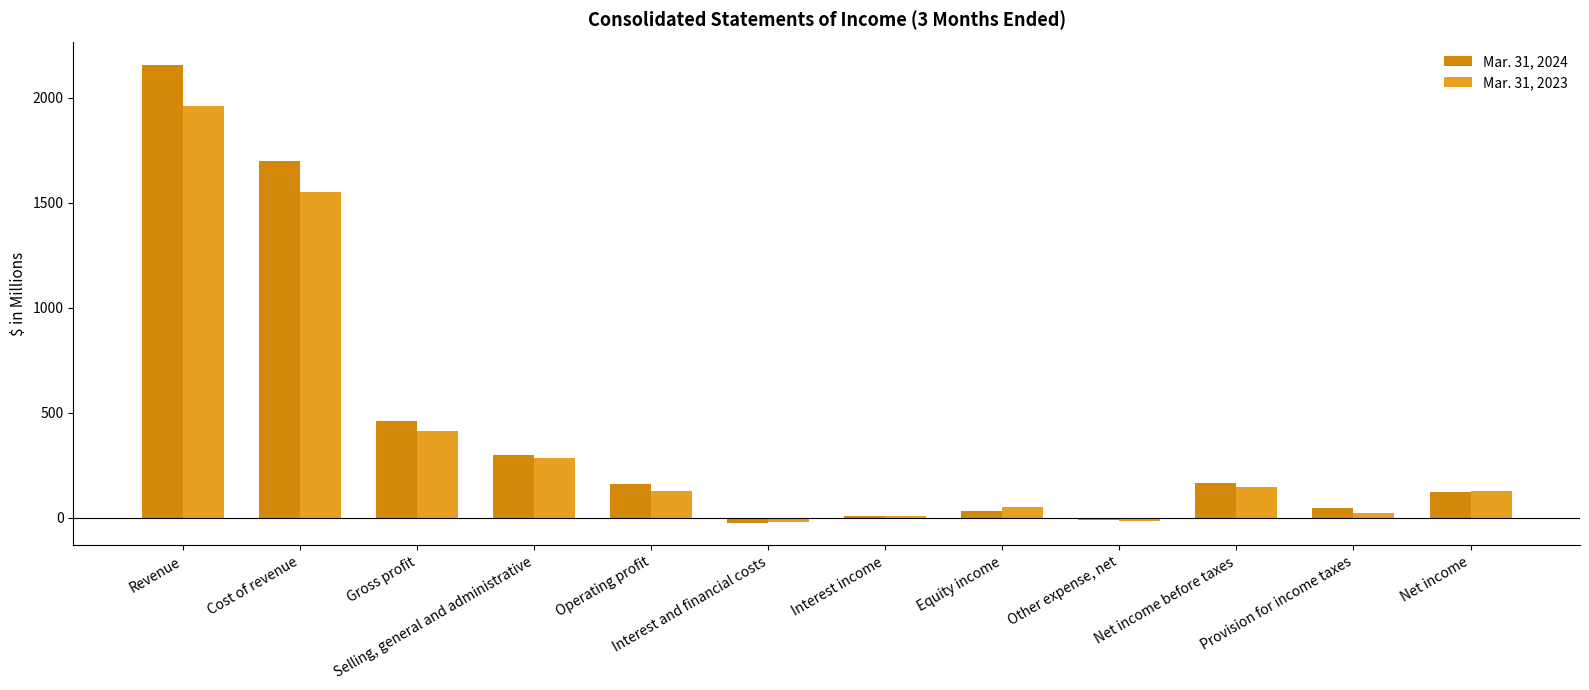

Rank the series by their average value, from highest to lowest.

Mar. 31, 2024, Mar. 31, 2023